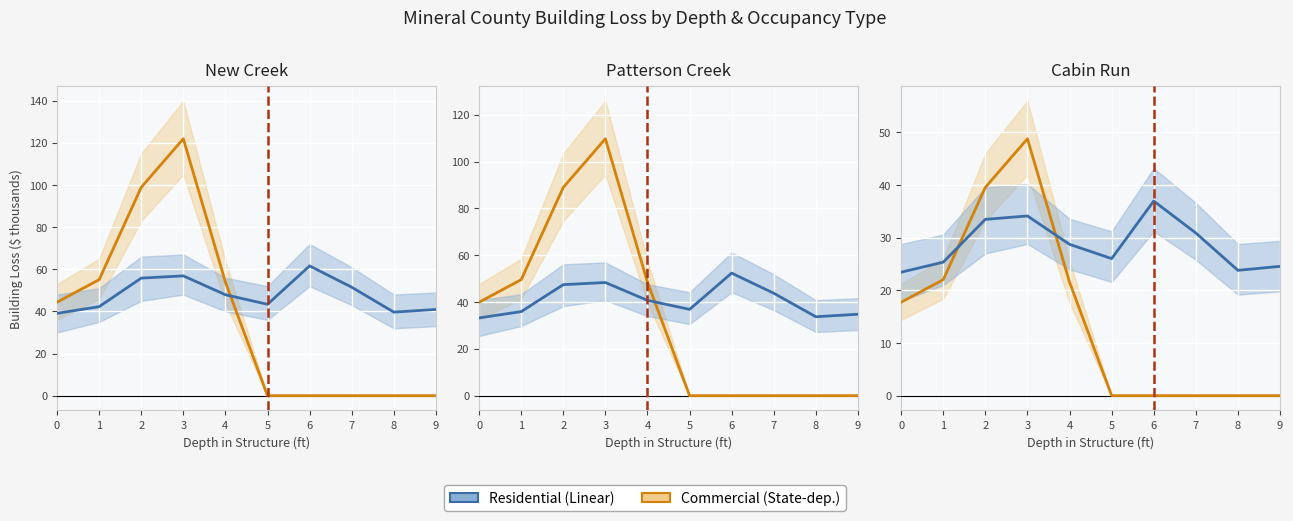

What is the value of the Residential (Linear) point at the 3rd from the left?

33.5